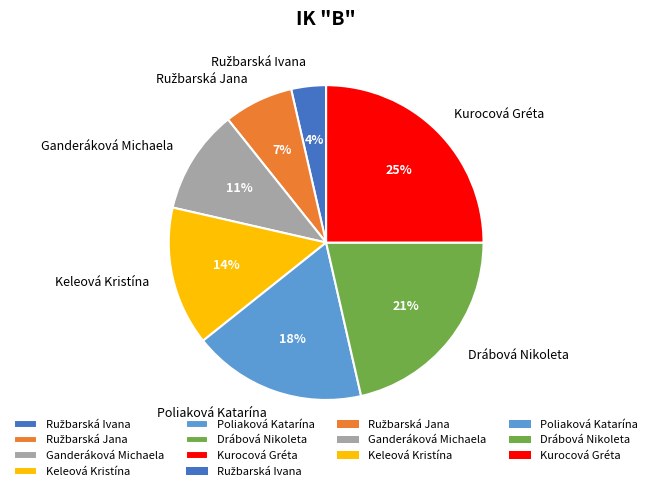

Do Kurocová Gréta and Ganderáková Michaela together represent more than half of the pie?

No